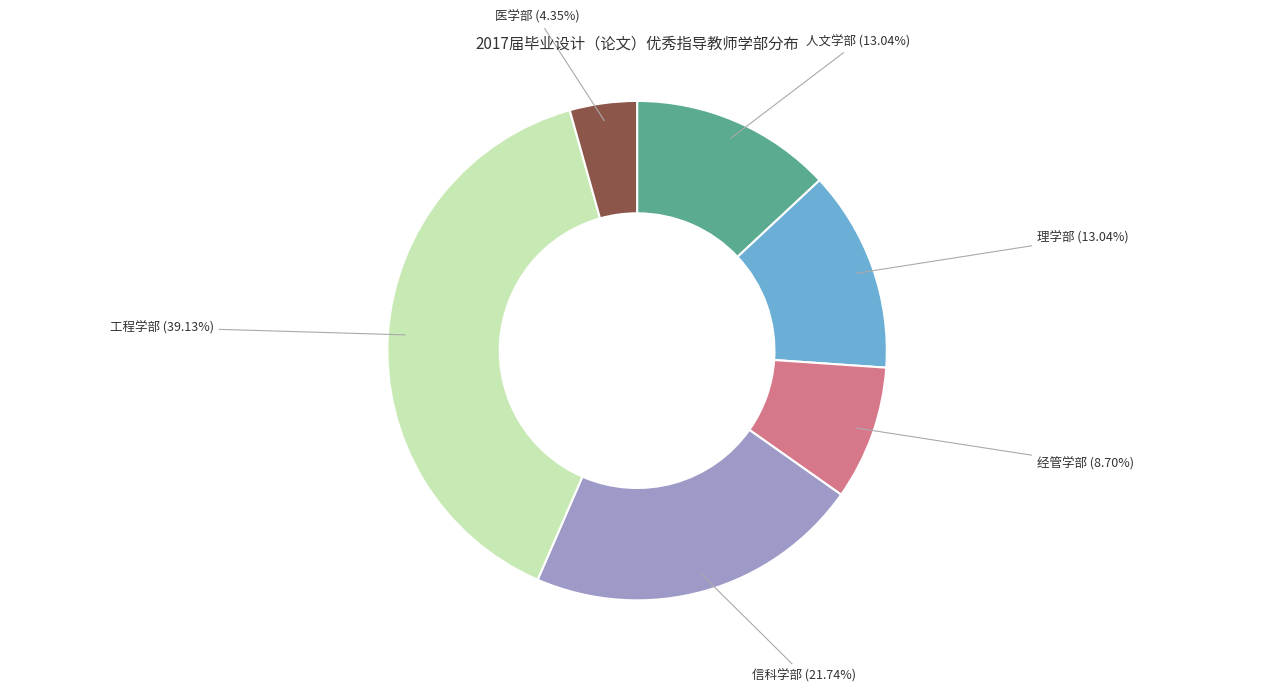

Is there any slice that represents more than half of the pie?

No